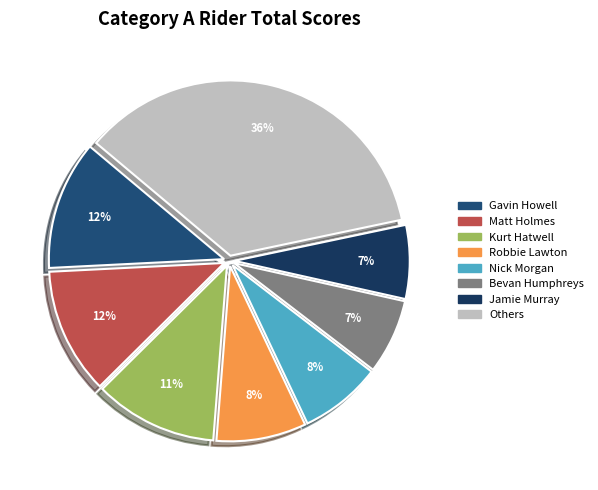

How many segments does this pie chart have?

8